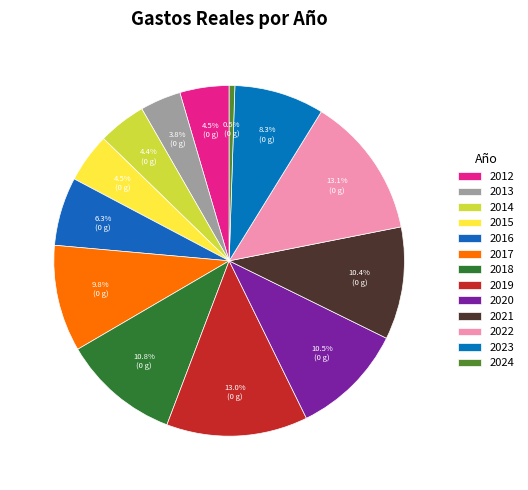

To the nearest percent, what is the combined percentage of 2014 and 2016?

11%